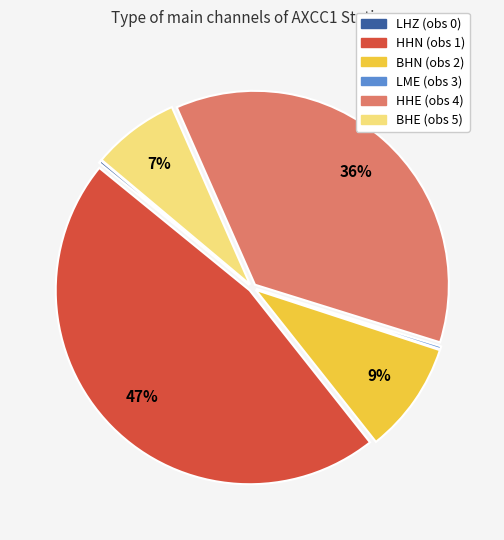

To the nearest percent, what portion does BHN (obs 2) represent?

9%